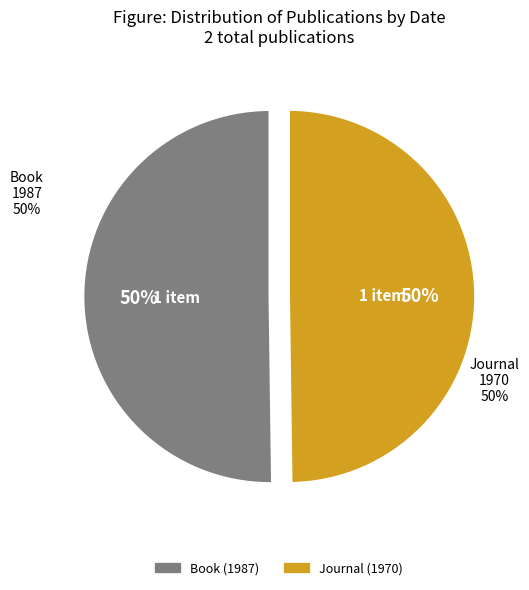

How many segments does this pie chart have?

2